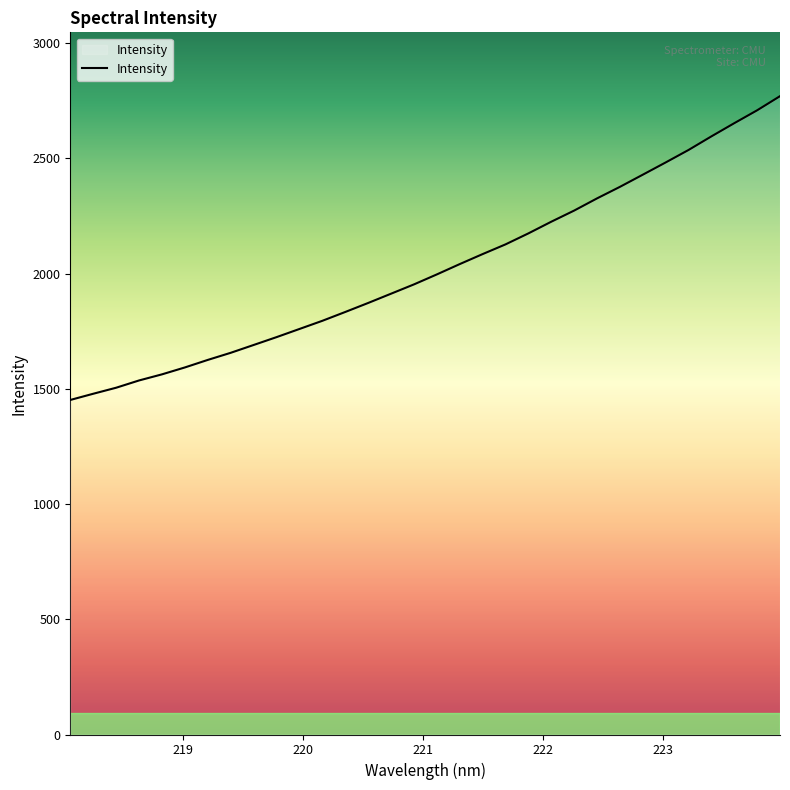

What is the maximum value shown in the chart?

2770.5